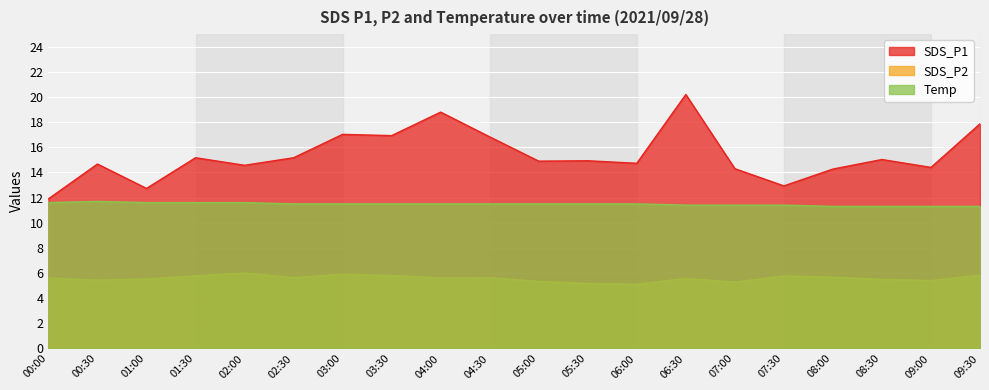

What are all the series names shown in the legend?

SDS_P1, SDS_P2, Temp